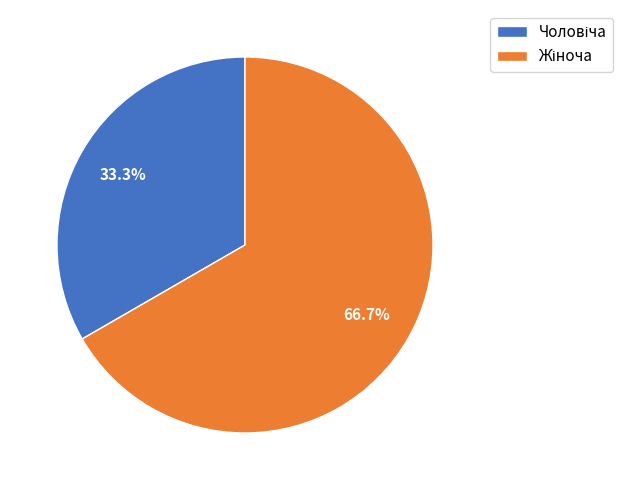

To the nearest percent, what is the difference between the largest and smallest slice percentages?

33%